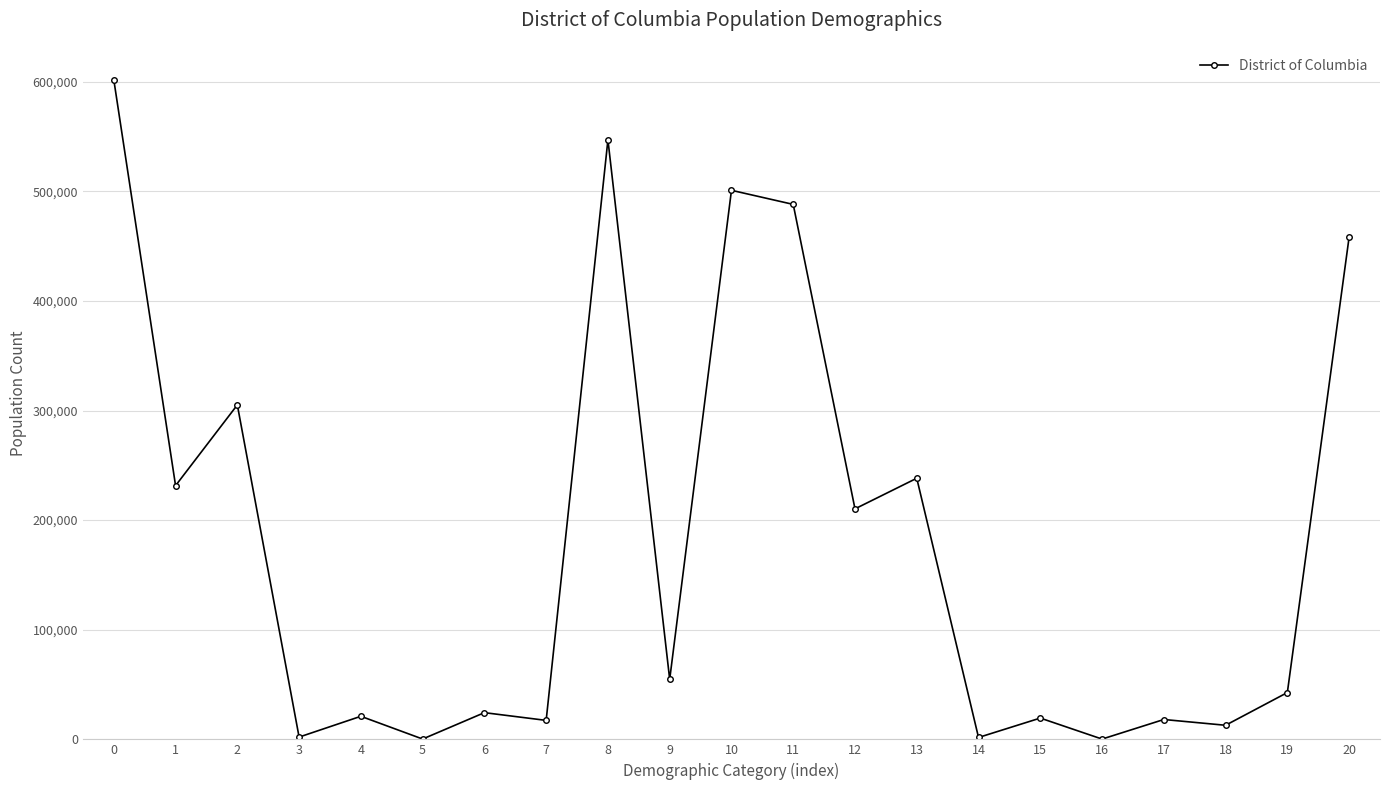

What is the minimum value shown in the chart?

264